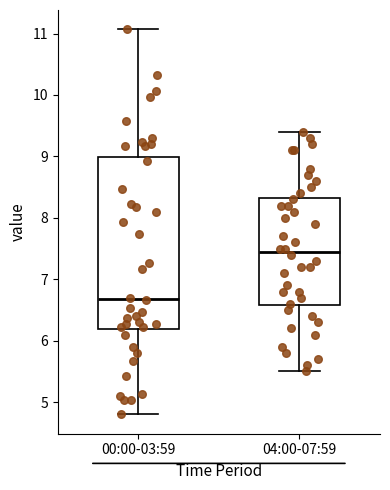

Reading left to right, read every box against the y-axis: the position of its median line, the range the box covers, and the ends of its whiskers. The values are not printed on the chart, so give them approximately, as read against the axis.

00:00-03:59: median 6.7, box 6.2 to 9.0, whiskers 4.8 to 11.1
04:00-07:59: median 7.5, box 6.6 to 8.3, whiskers 5.5 to 9.4